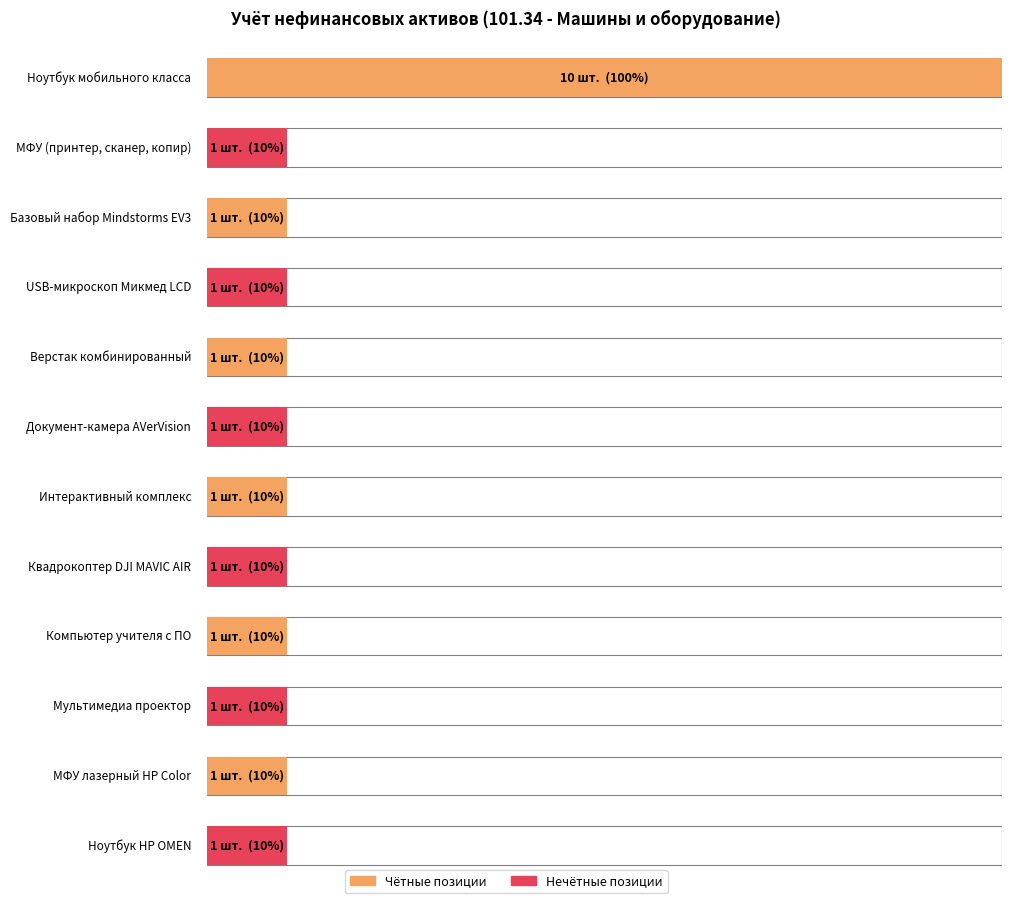

Does the chart contain any negative values?

No